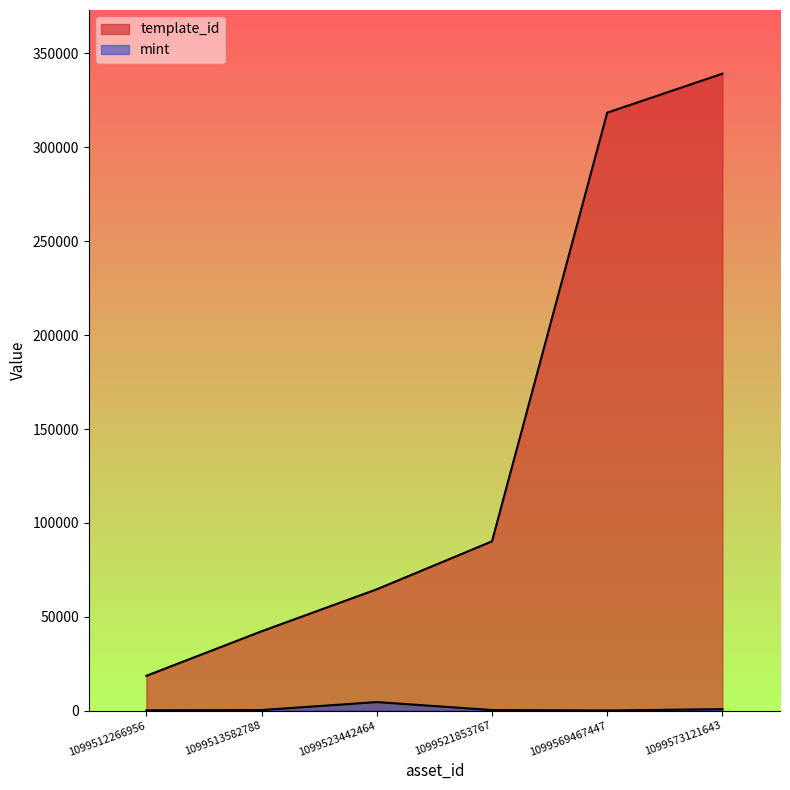

Reading right to left, list all the values displayed in this chart.

template_id: 1099573121643=339228	1099569467447=318474	1099521853767=90191	1099523442464=64660	1099513582788=42305	1099512266956=18580
mint: 1099573121643=822	1099569467447=125	1099521853767=360	1099523442464=4599	1099513582788=354	1099512266956=213